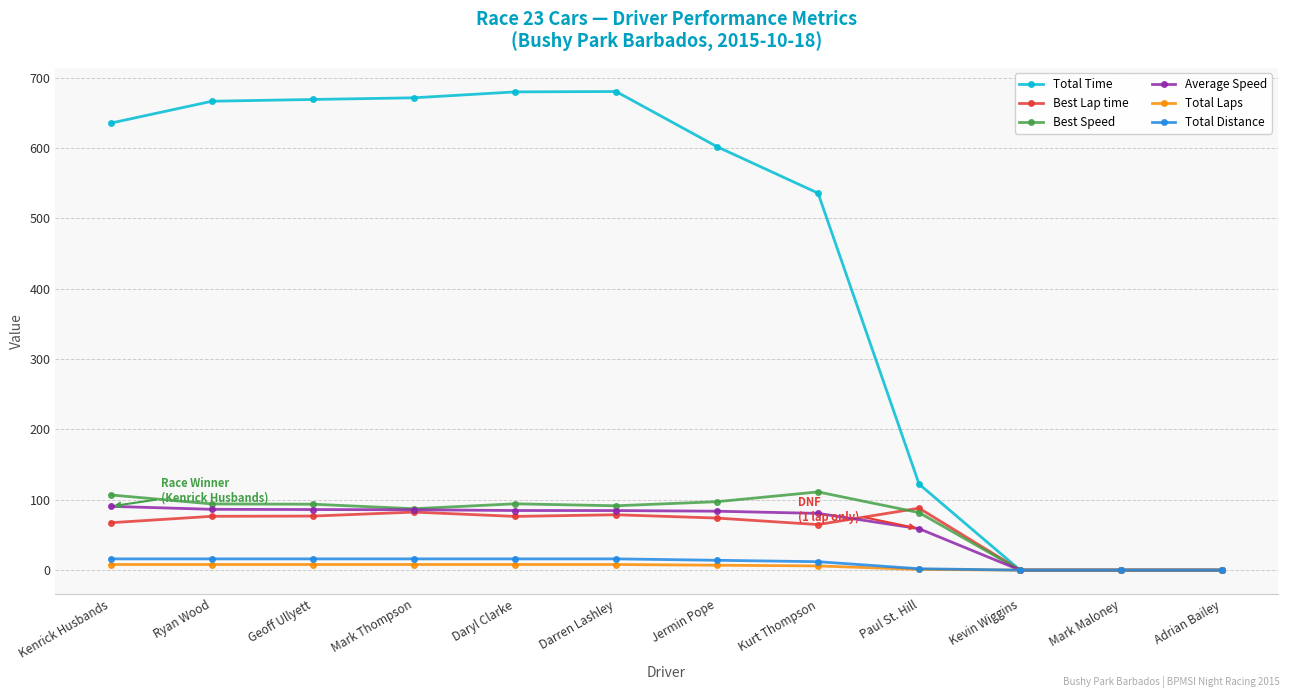

How many lines are shown in the chart?

6